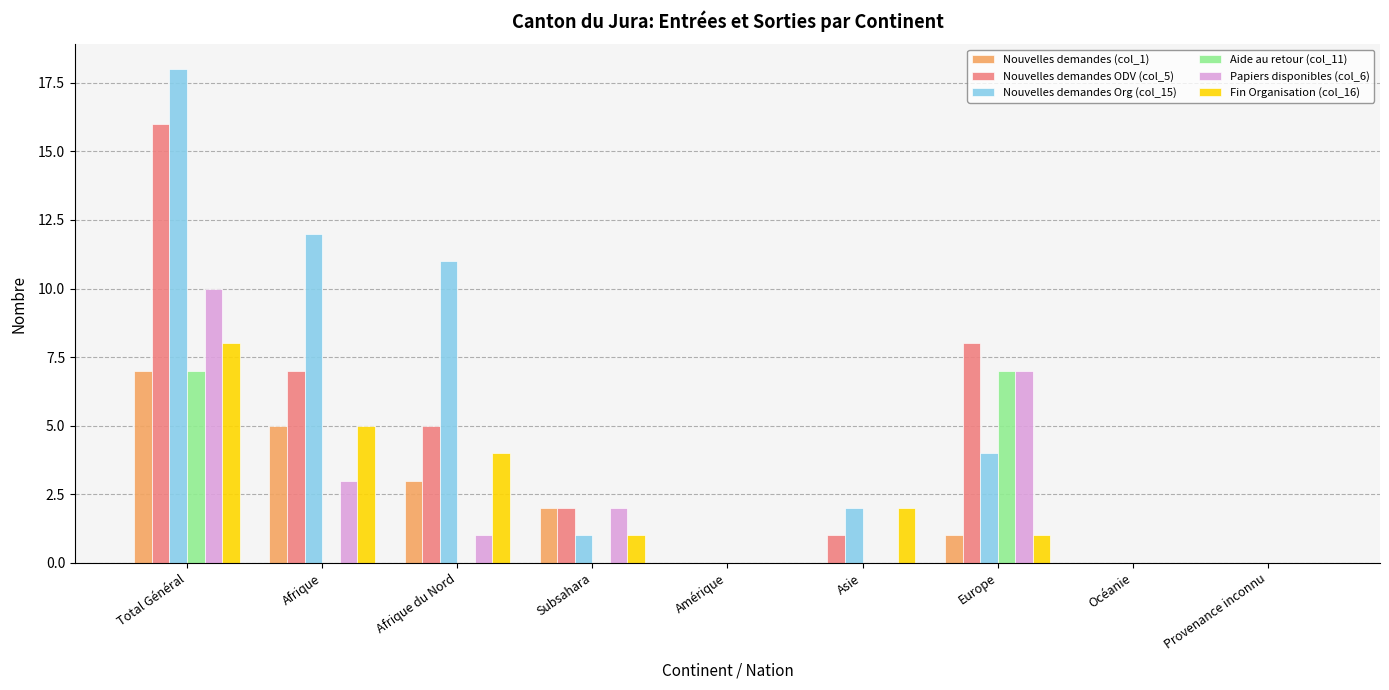

Reading left to right, what are all the values shown in this chart?

Nouvelles demandes (col_1): 7	5	3	2	0	0	1	0	0
Nouvelles demandes ODV (col_5): 16	7	5	2	0	1	8	0	0
Nouvelles demandes Org (col_15): 18	12	11	1	0	2	4	0	0
Aide au retour (col_11): 7	0	0	0	0	0	7	0	0
Papiers disponibles (col_6): 10	3	1	2	0	0	7	0	0
Fin Organisation (col_16): 8	5	4	1	0	2	1	0	0